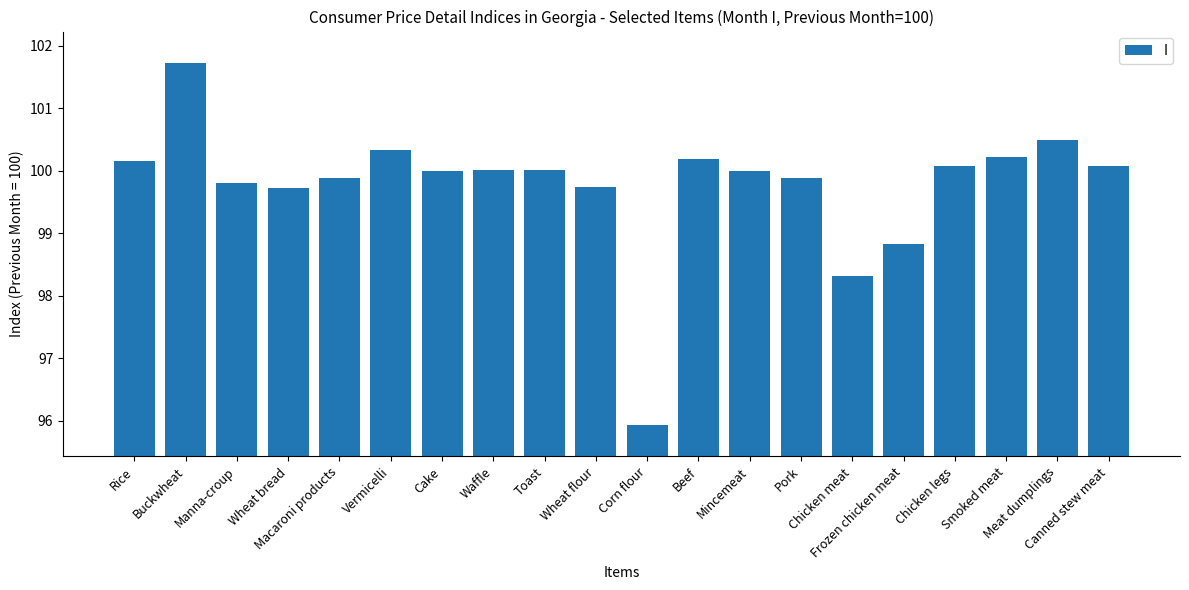

Between Chicken legs and Wheat bread, which is larger?

Chicken legs